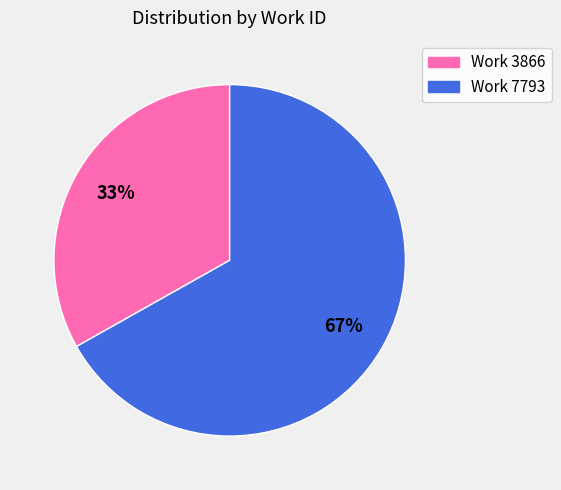

Rank the categories by value from highest to lowest.

Work 7793, Work 3866